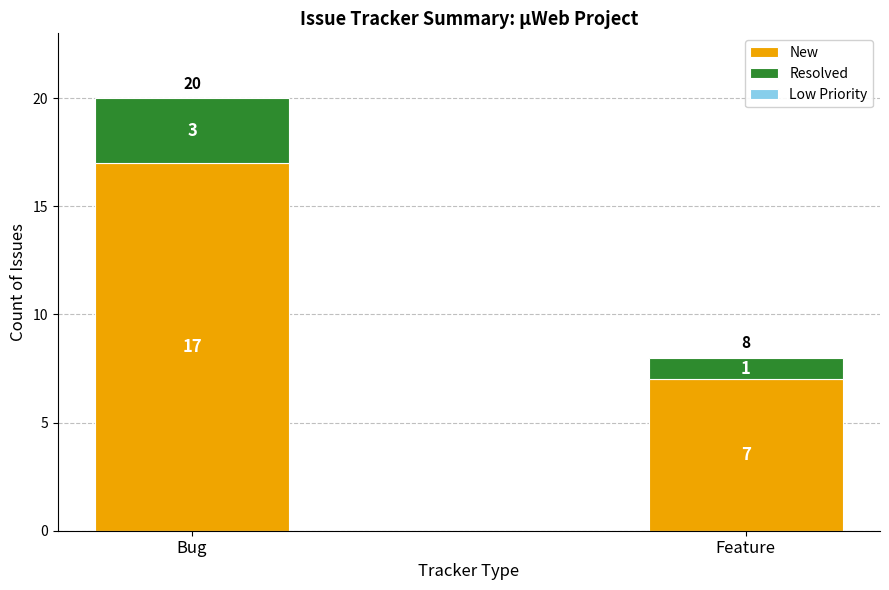

How many values in the New series are below 17?

1